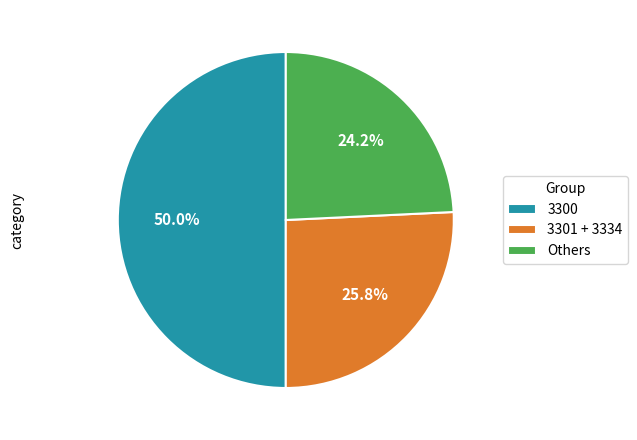

Rank the categories by value from lowest to highest.

Others, 3301 + 3334, 3300